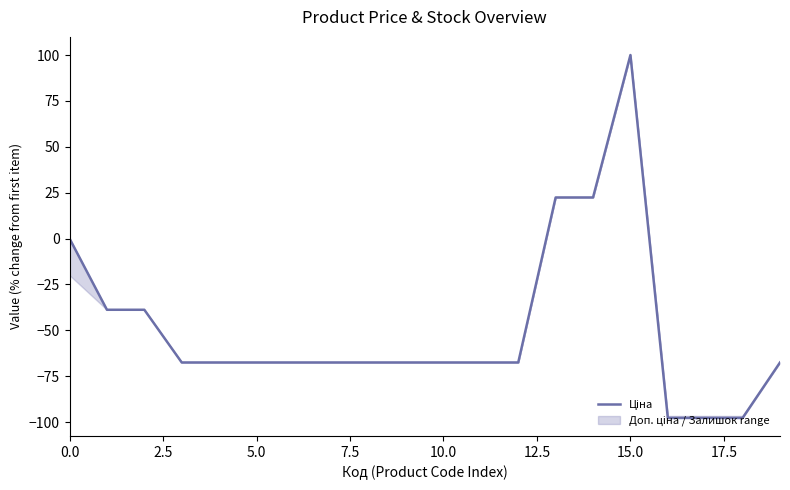

Is it true that the value at 18 is -56.5?

False